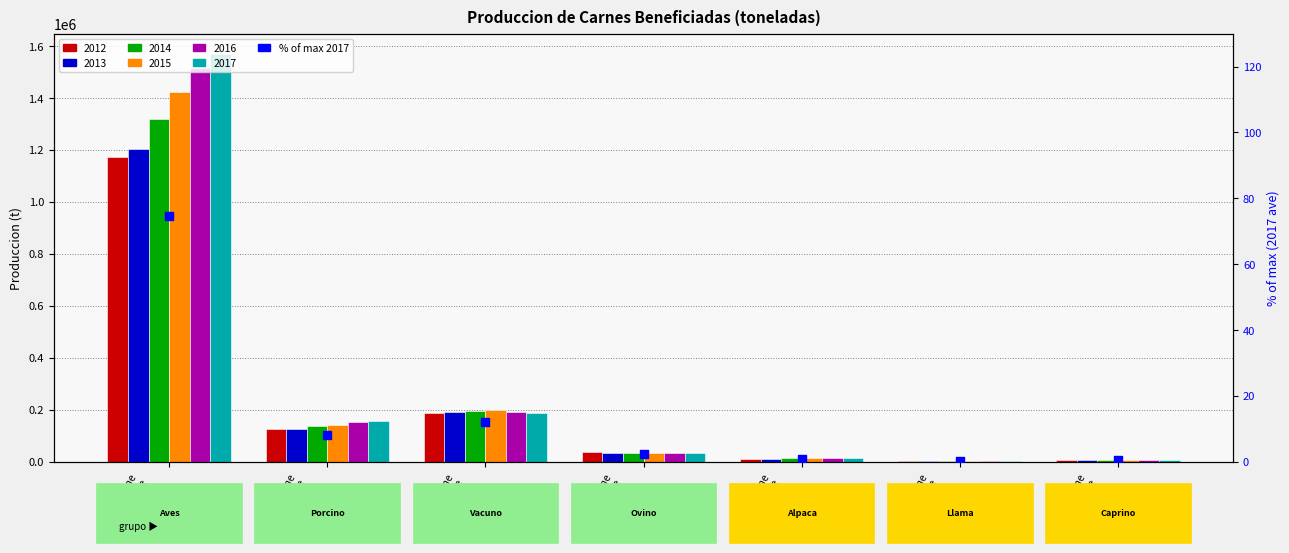

What is the change in value from Carne
de
ave
beneficiada to Carne
de
alpaca
beneficiada?

-73.9